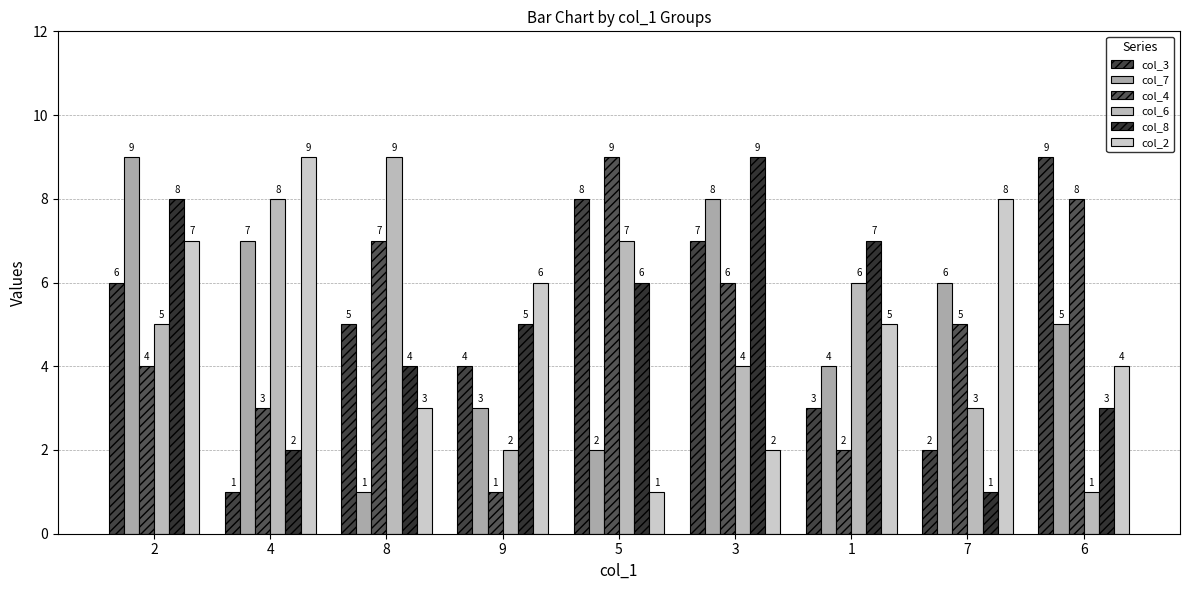

Reading left to right, transcribe all the data shown in this chart.

col_3: 2=6	4=1	8=5	9=4	5=8	3=7	1=3	7=2	6=9
col_7: 2=9	4=7	8=1	9=3	5=2	3=8	1=4	7=6	6=5
col_4: 2=4	4=3	8=7	9=1	5=9	3=6	1=2	7=5	6=8
col_6: 2=5	4=8	8=9	9=2	5=7	3=4	1=6	7=3	6=1
col_8: 2=8	4=2	8=4	9=5	5=6	3=9	1=7	7=1	6=3
col_2: 2=7	4=9	8=3	9=6	5=1	3=2	1=5	7=8	6=4